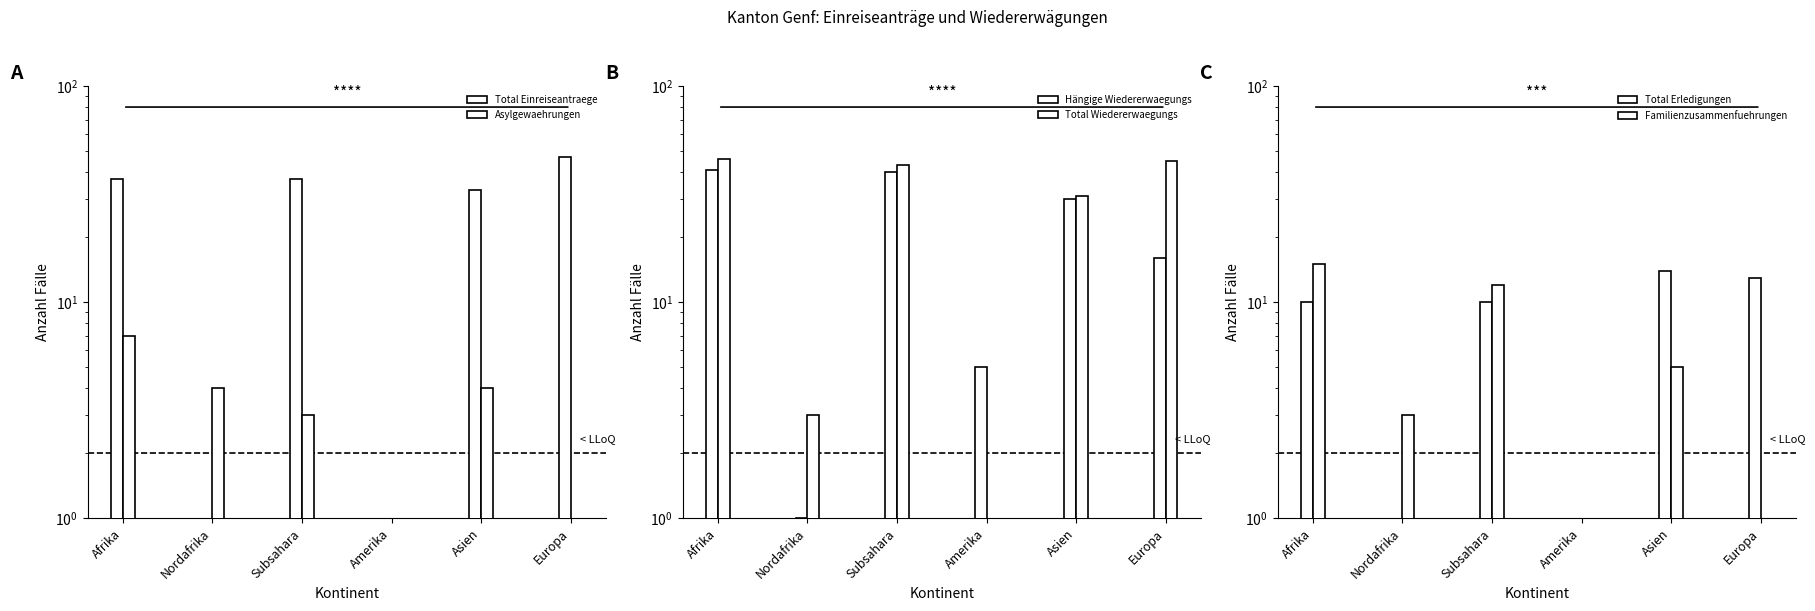

Where is Asylgewaehrungen nearest to the value 3?

Subsahara